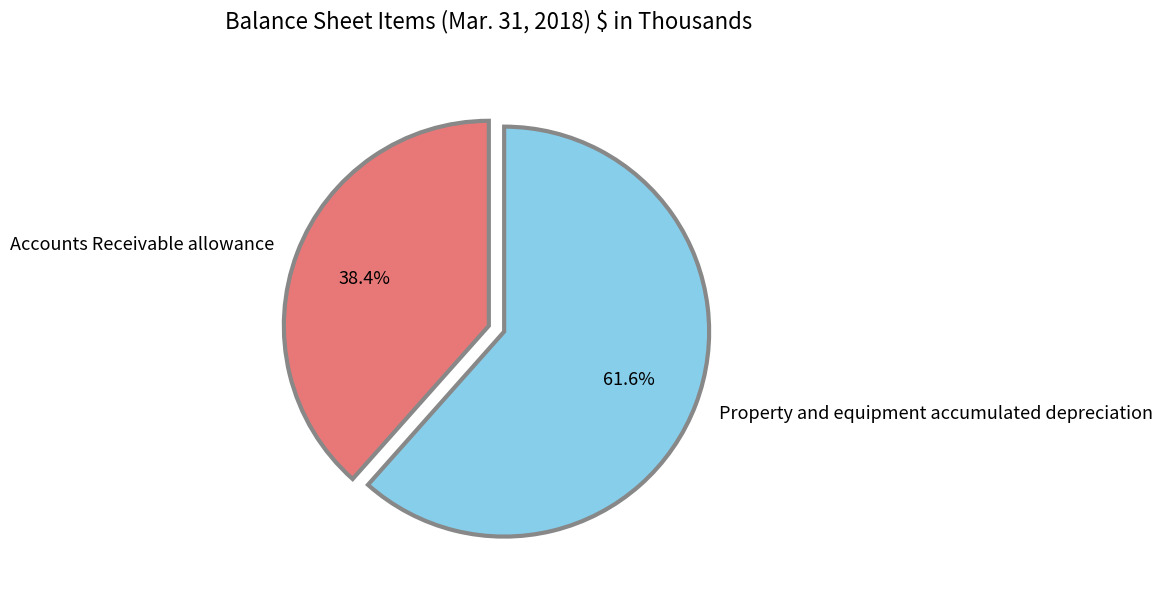

Which has a higher value, Accounts Receivable allowance or Property and equipment accumulated depreciation?

Property and equipment accumulated depreciation